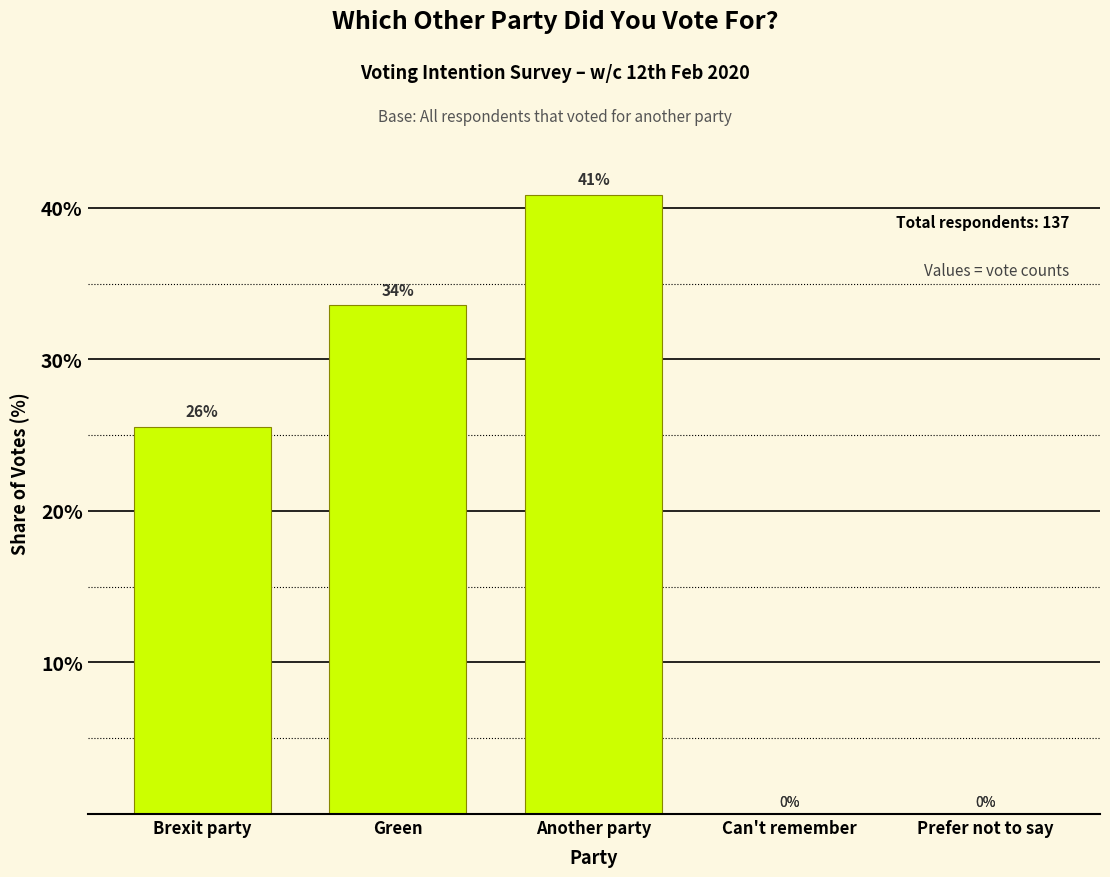

What is the greatest value displayed?

40.9